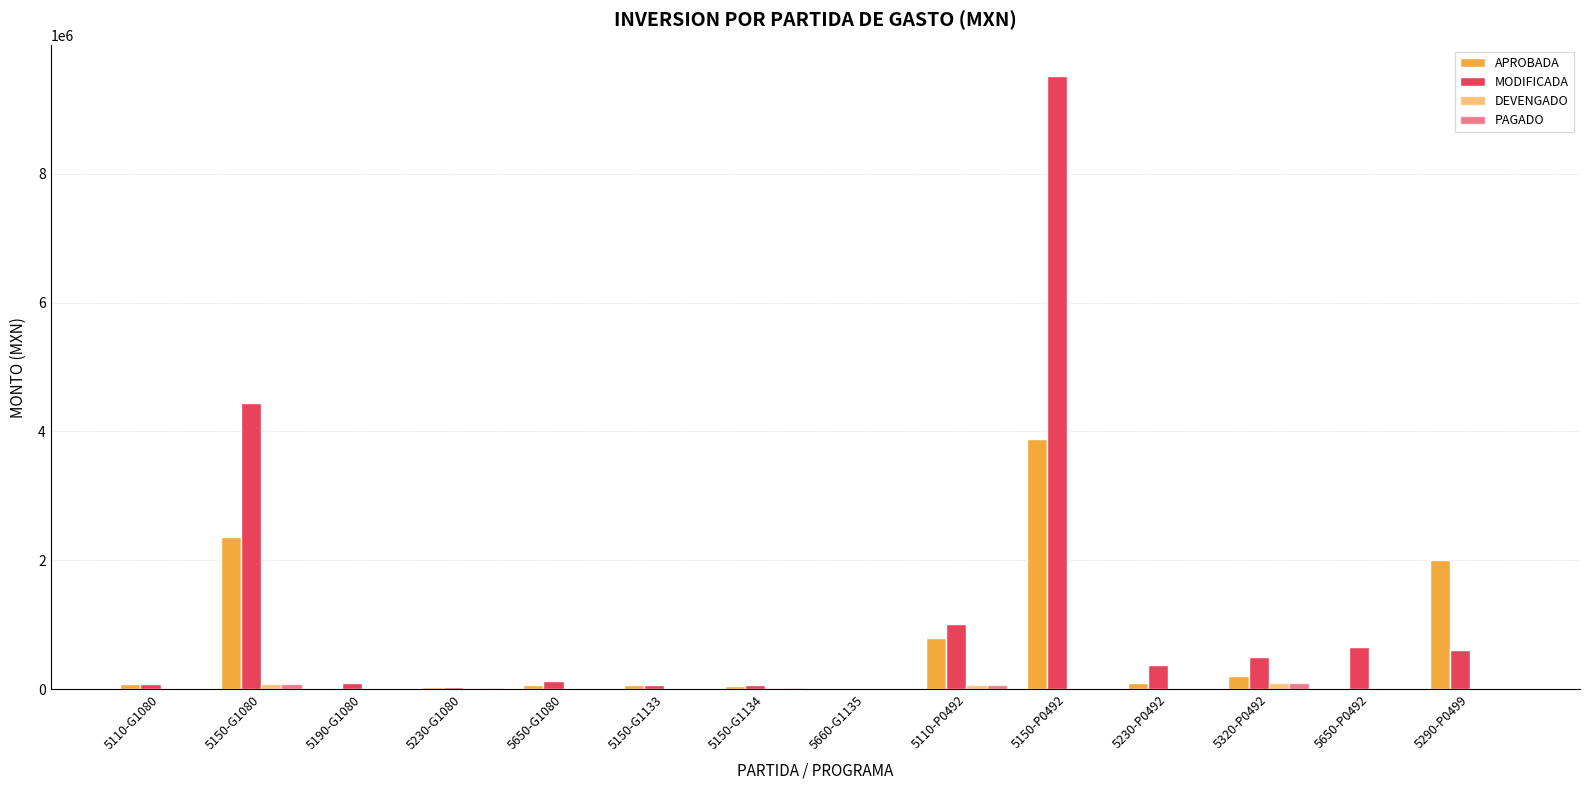

Reading right to left, list all the values displayed in this chart.

APROBADA: 2000000.0	15000.0	200000.0	100000.0	3887014.7	800000.0	20000.0	50000.0	65000.0	60000.0	30000.0	20000.0	2364401.6	72000.0
MODIFICADA: 600000.0	645000.0	496731.1	366892.5	9517014.7	1009091.0	20000.0	70410.2	65000.0	120000.0	35012.8	90000.0	4438943.2	82000.0
DEVENGADO: 0.0	0.0	89731.1	6892.5	0.0	64091.0	0.0	20410.2	0.0	0.0	15012.8	0.0	74541.6	0.0
PAGADO: 0.0	0.0	89731.1	6892.5	0.0	64091.0	0.0	20410.2	0.0	0.0	15012.8	0.0	74541.6	0.0